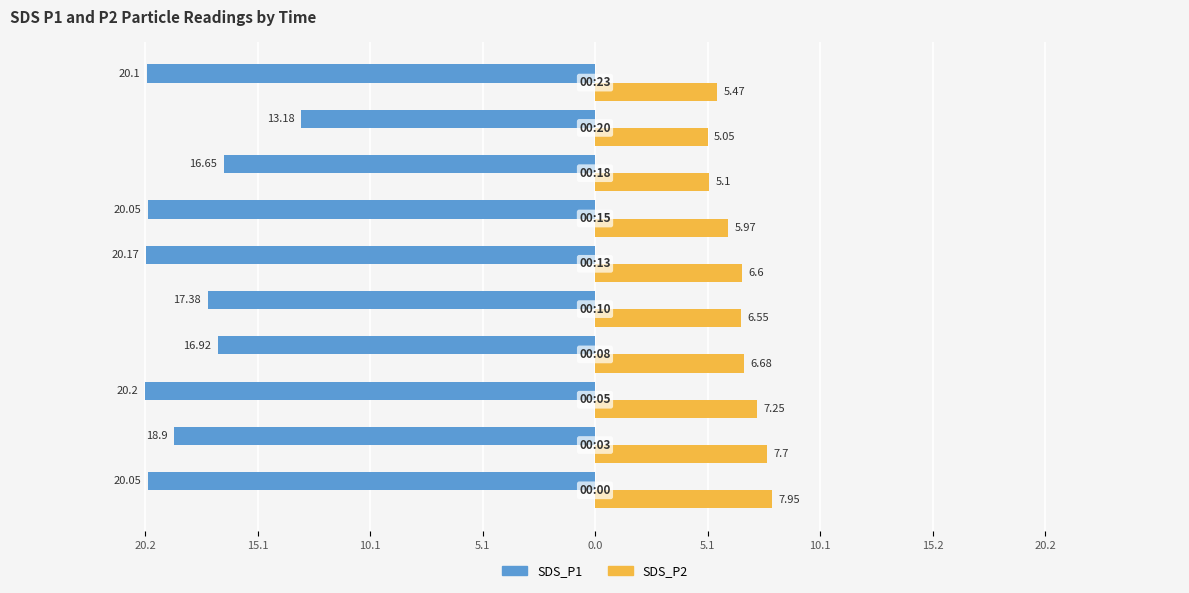

What are all the series names shown in the legend?

SDS_P1, SDS_P2